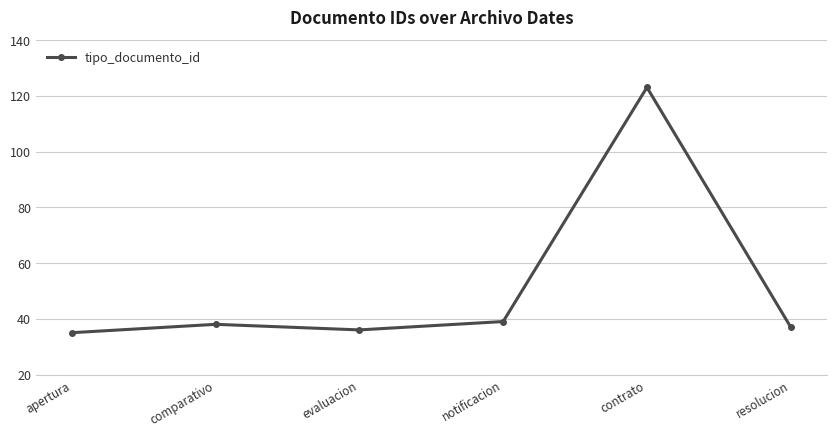

The chart shows a value of 9 at resolucion. True or false?

False